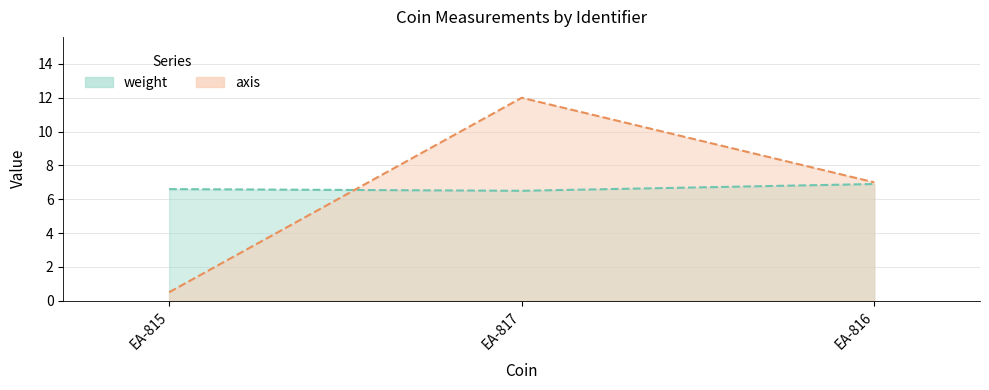

Reading right to left, list all the values displayed in this chart.

weight: EA-816=6.9	EA-817=6.5	EA-815=6.6
axis: EA-816=7.0	EA-817=12.0	EA-815=0.5